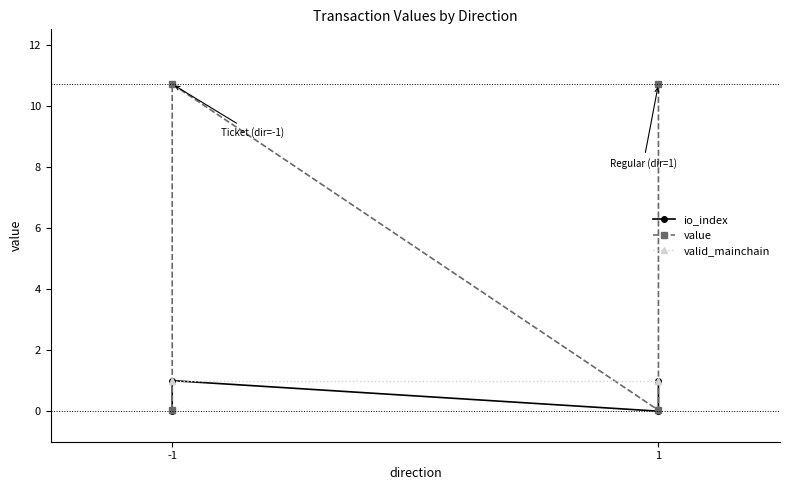

Is it true that valid_mainchain equals 1.7 at -1?

False